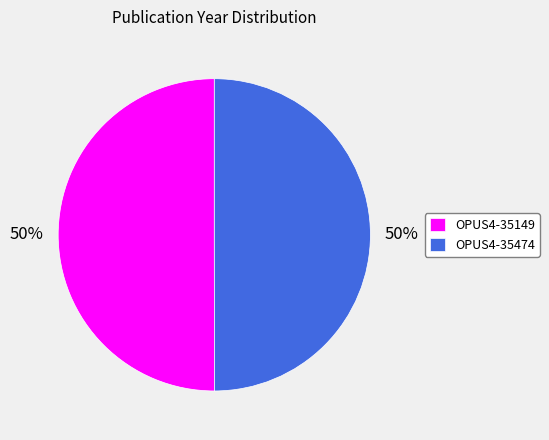

Approximately how many times larger is the value at OPUS4-35474 compared to OPUS4-35149?

1.0